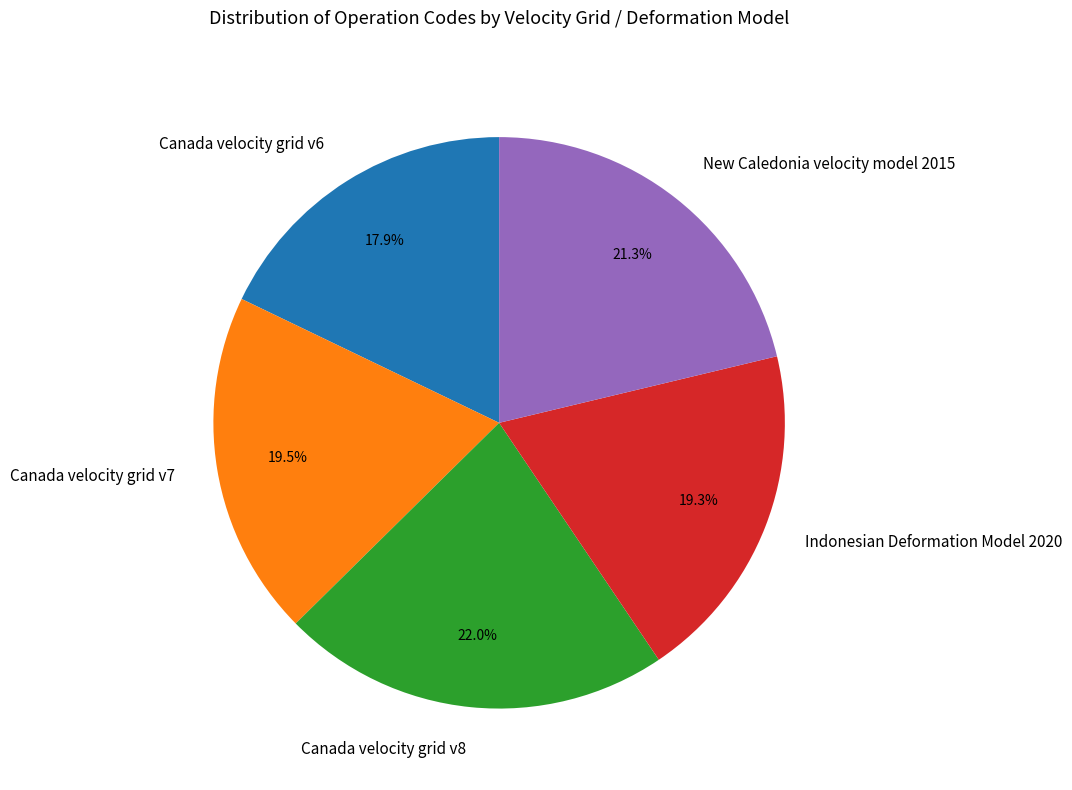

What is the largest slice in the pie chart?

Canada velocity grid v8